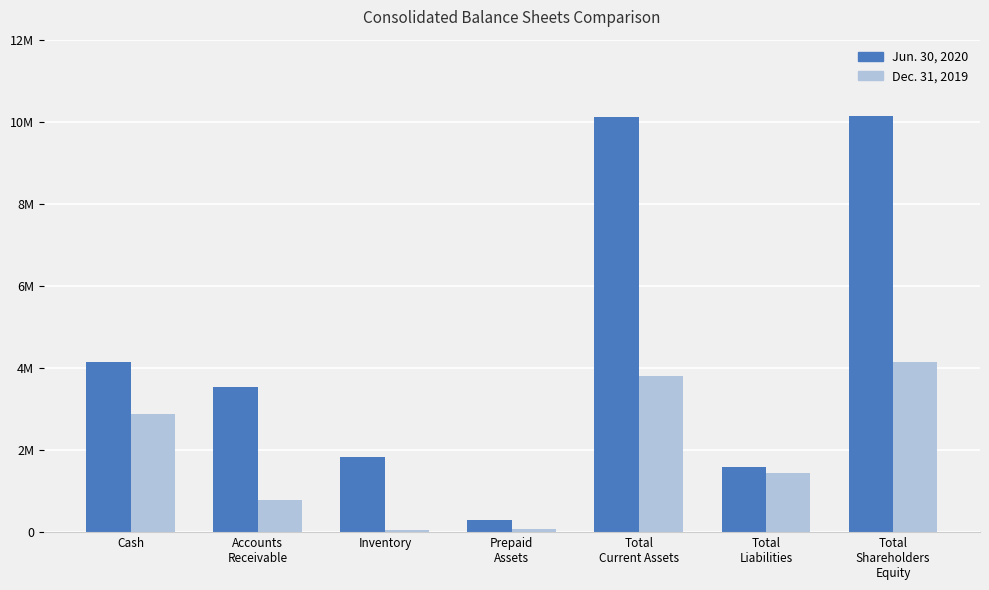

What value does the Jun. 30, 2020 series have at Total
Liabilities, to the nearest 50?

1580900